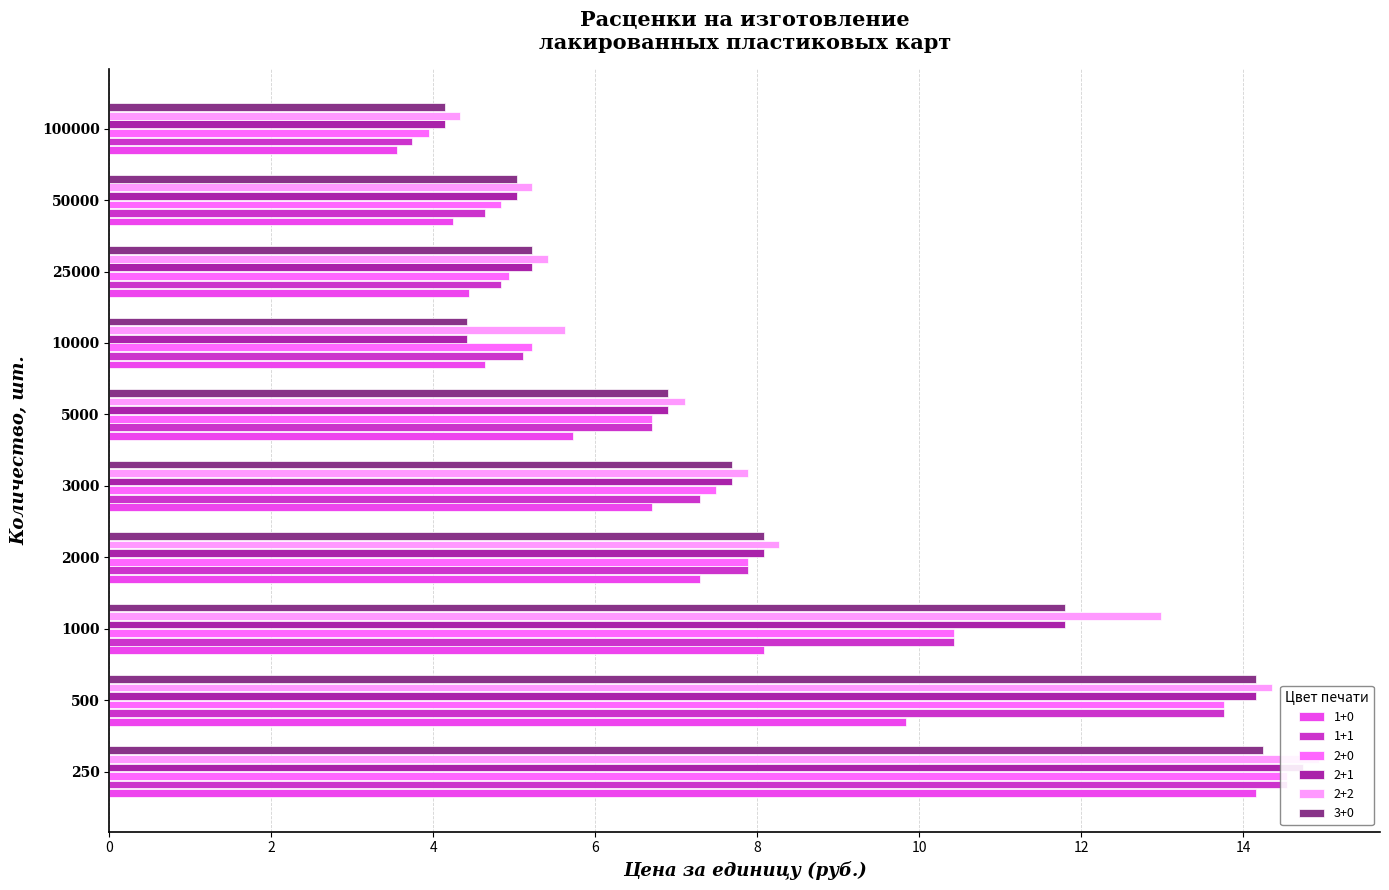

Rank the series at 2000 from lowest to highest value.

1+0, 1+1, 2+0, 2+1, 3+0, 2+2